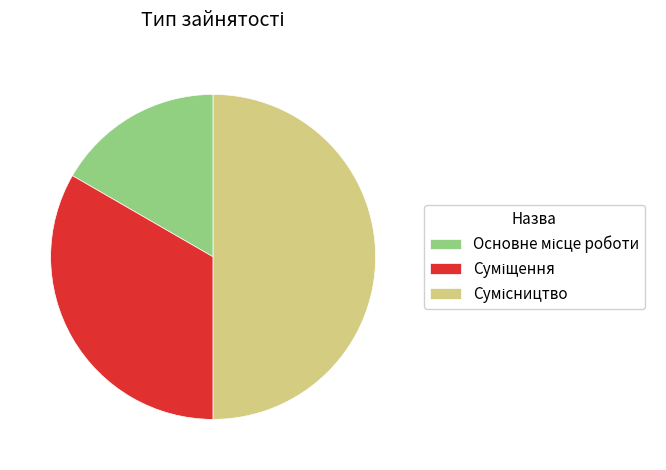

How many segments does this pie chart have?

3